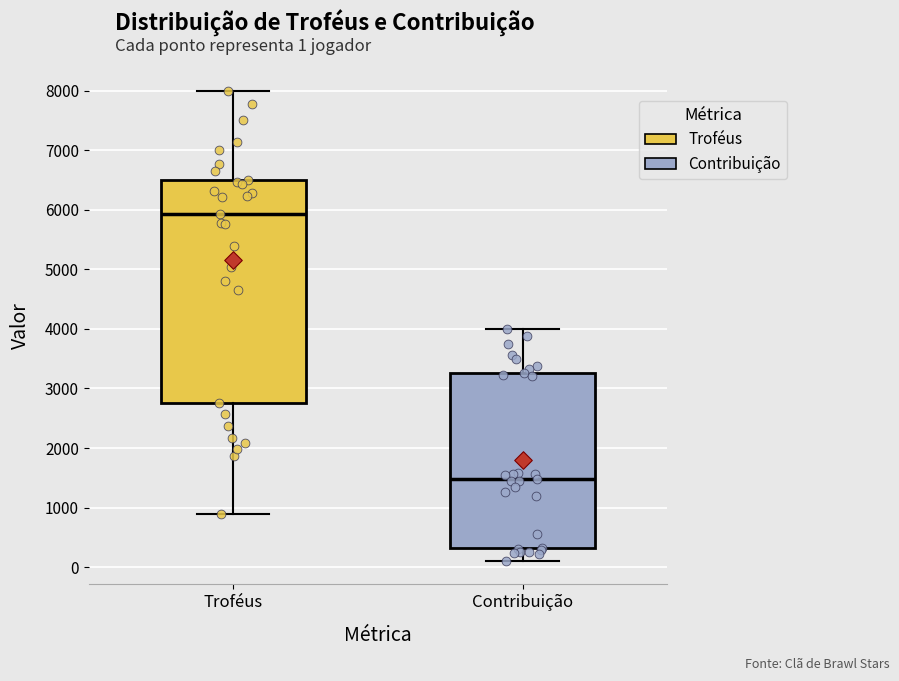

Reading left to right, read every box against the y-axis: the position of its median line, the range the box covers, and the ends of its whiskers. The values are not printed on the chart, so give them approximately, as read against the axis.

Troféus: median 5900, box 2800 to 6500, whiskers 900 to 8000
Contribuição: median 1500, box 300 to 3300, whiskers 100 to 4000